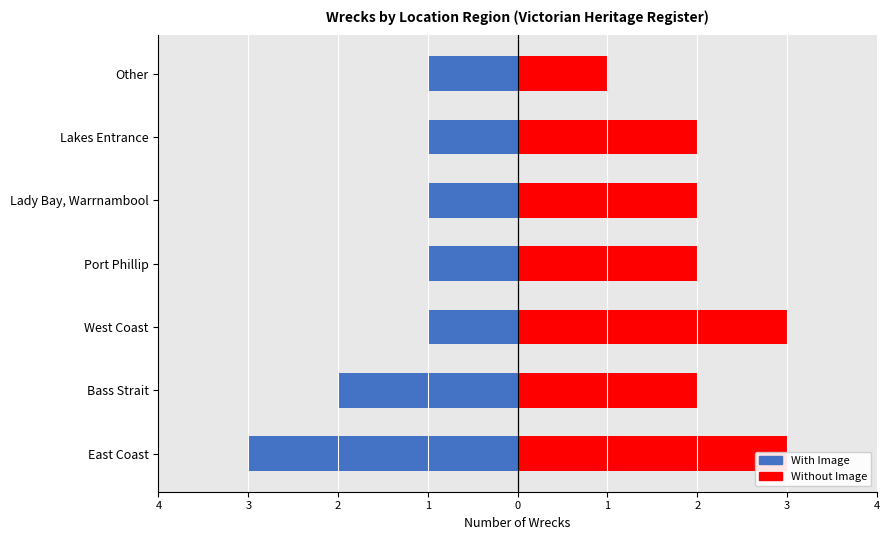

What is the difference between the maximum and second lowest values in the With Image series?

1